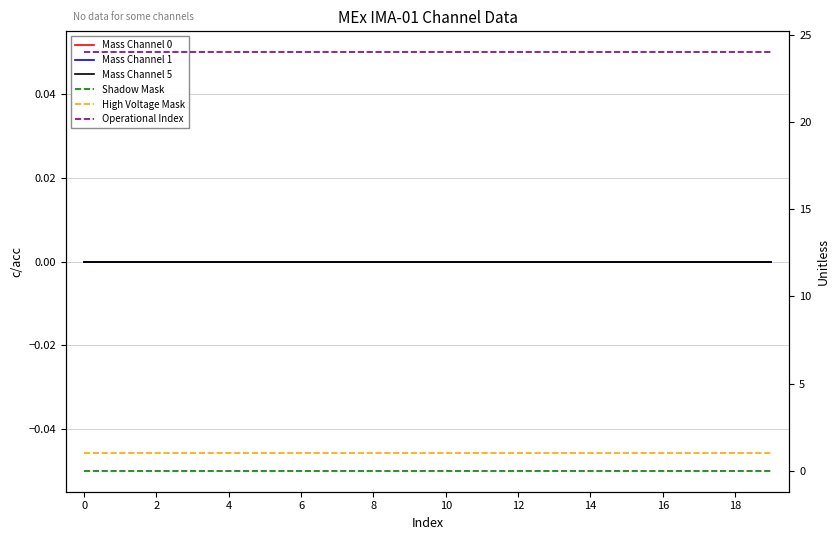

Which series has the largest range (max minus min)?

Mass Channel 0